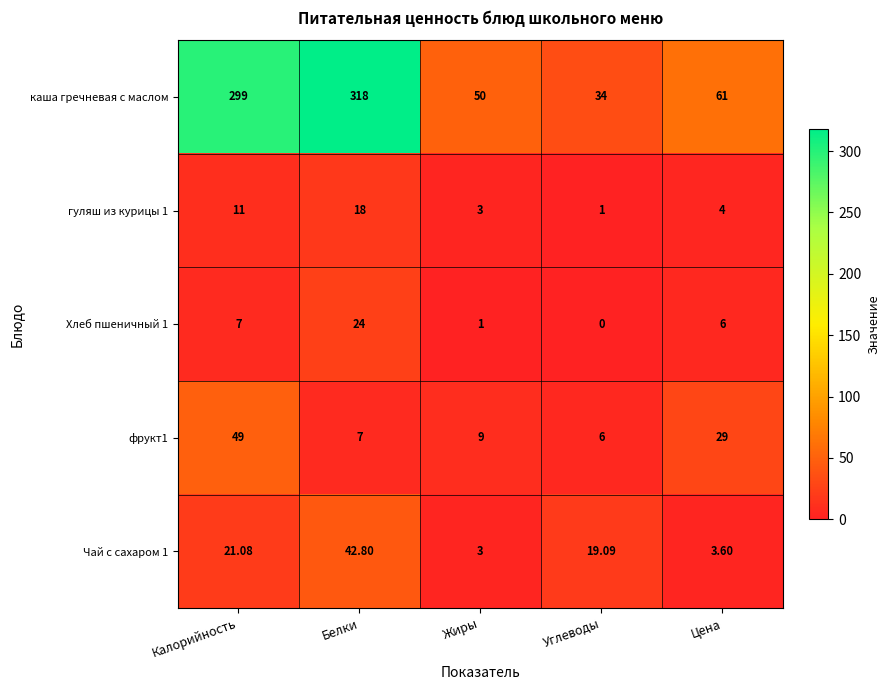

Rank the categories by Хлеб пшеничный 1 value from highest to lowest.

Белки, Калорийность, Цена, Жиры, Углеводы